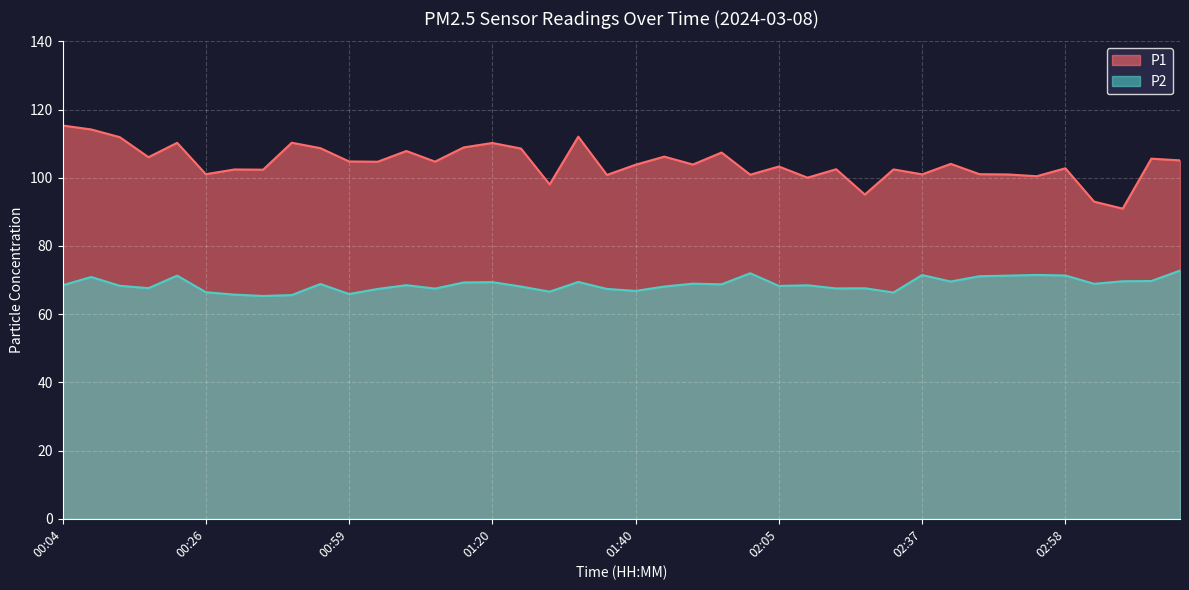

Which series has the largest range (max minus min)?

P1